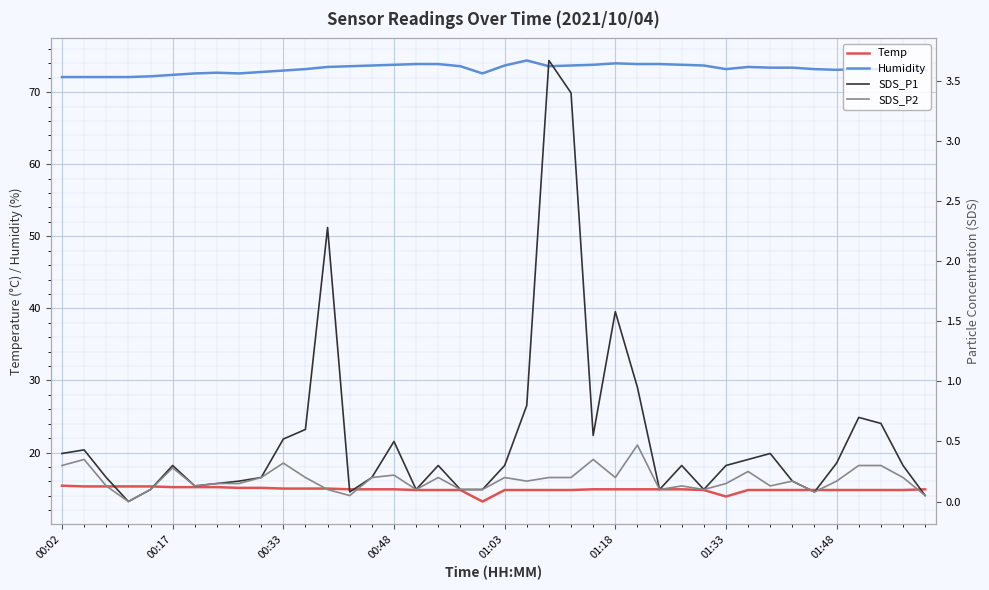

Does the chart display data point markers on the line(s)?

No